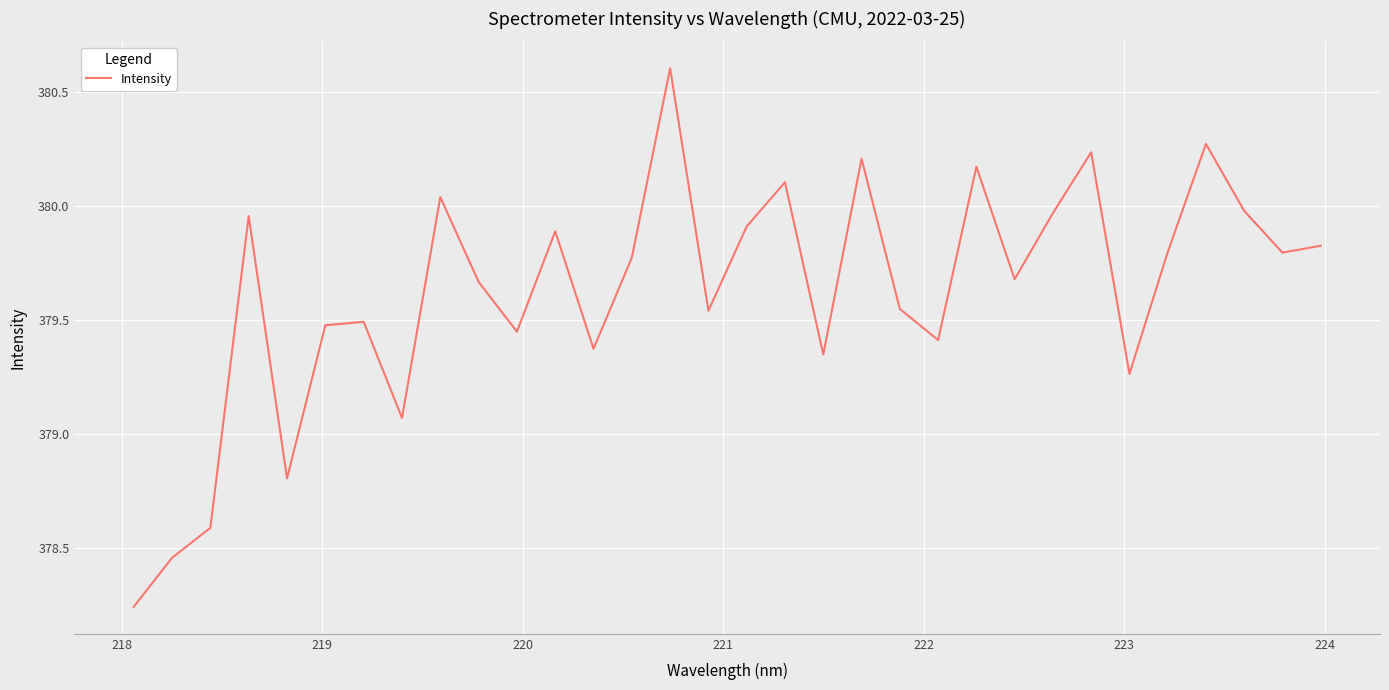

What is the maximum value shown in the chart?

380.6